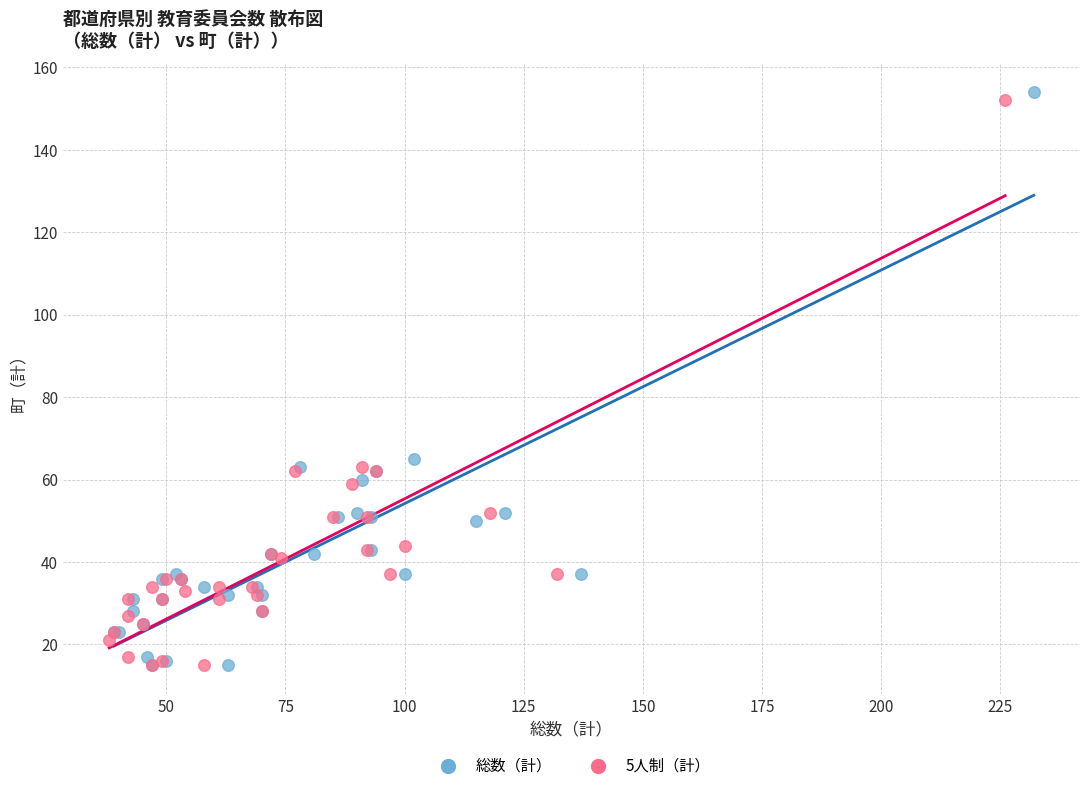

Which series has the largest Y range (max minus min)?

総数（計）